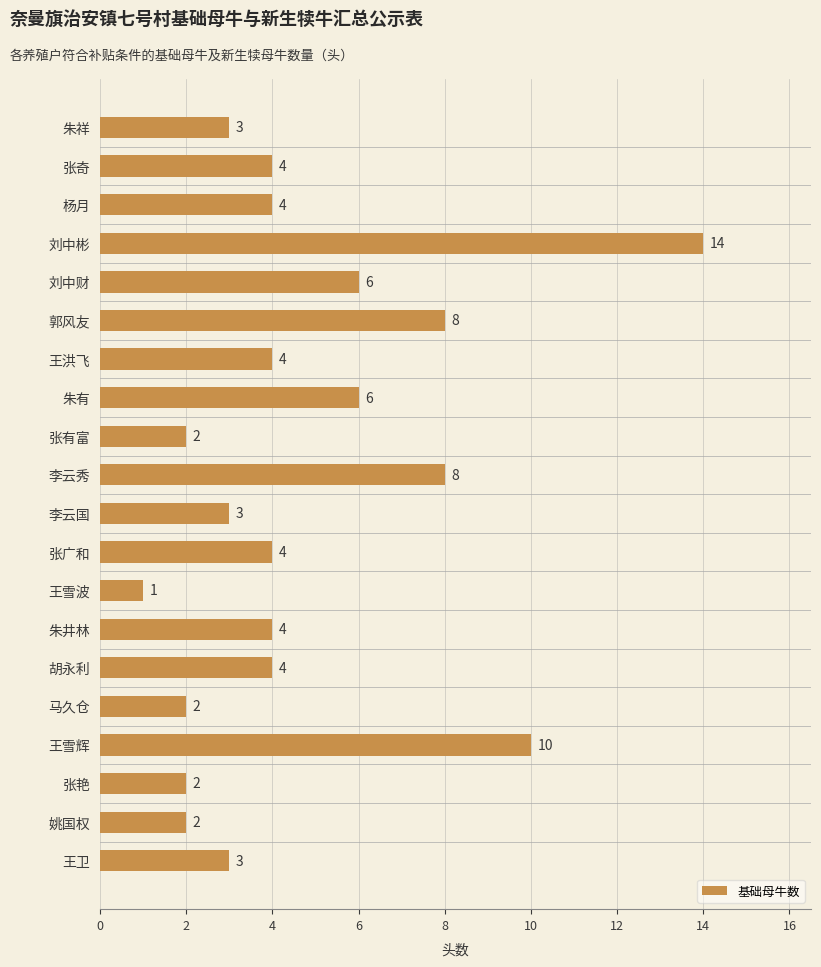

The chart shows a value of 3 at 朱祥. True or false?

True